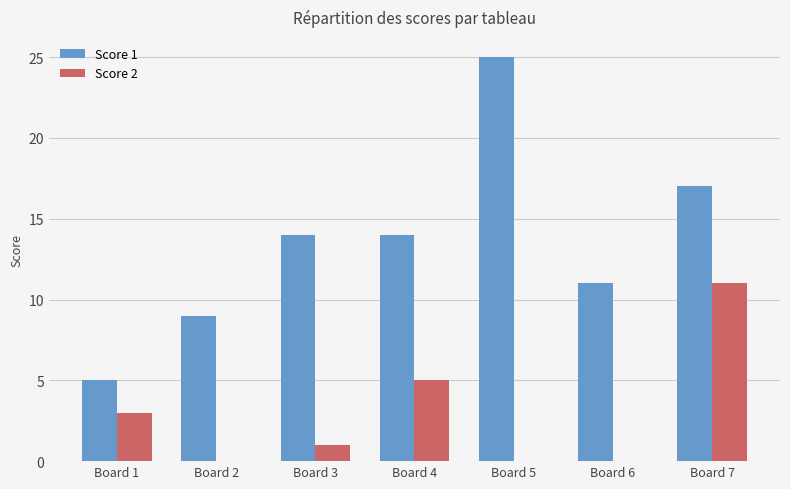

What is the sum of all Score 2 values?

20